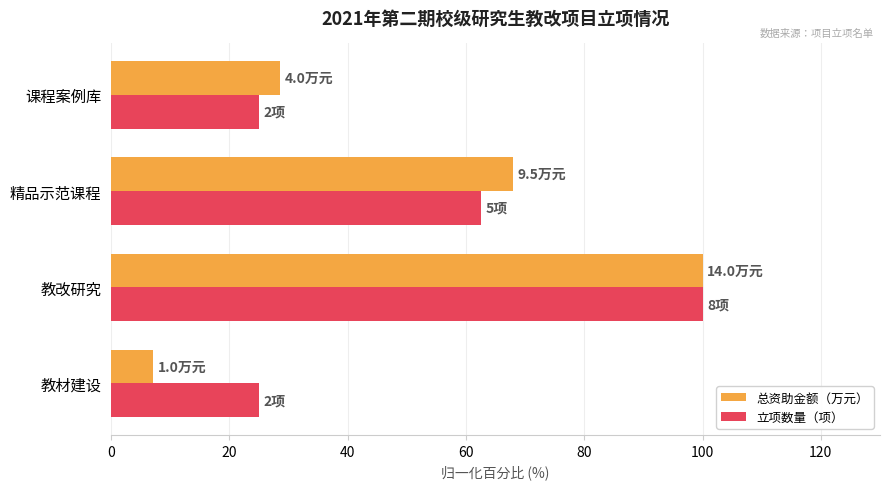

What is the average value of the 总资助金额（万元） series?

50.9